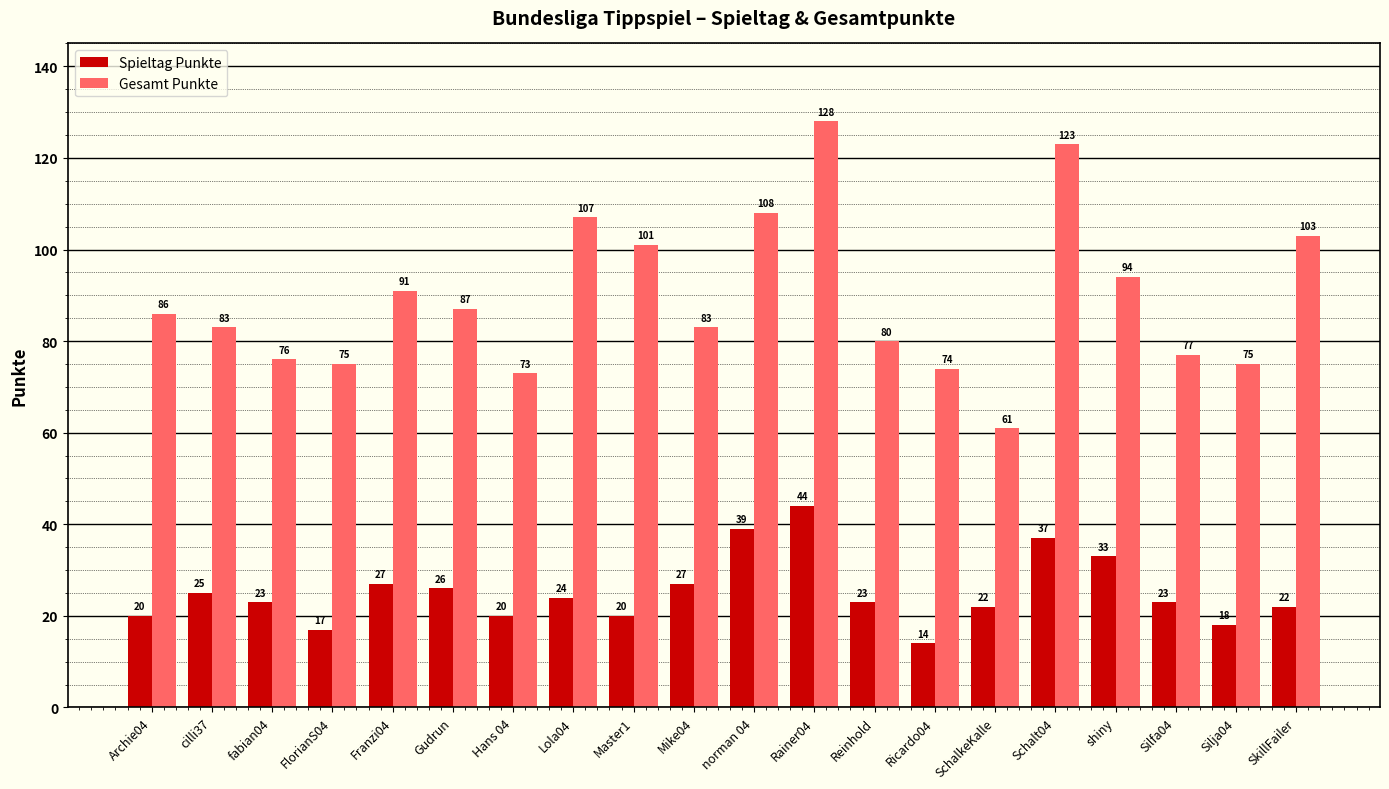

What is the smallest value displayed?

14